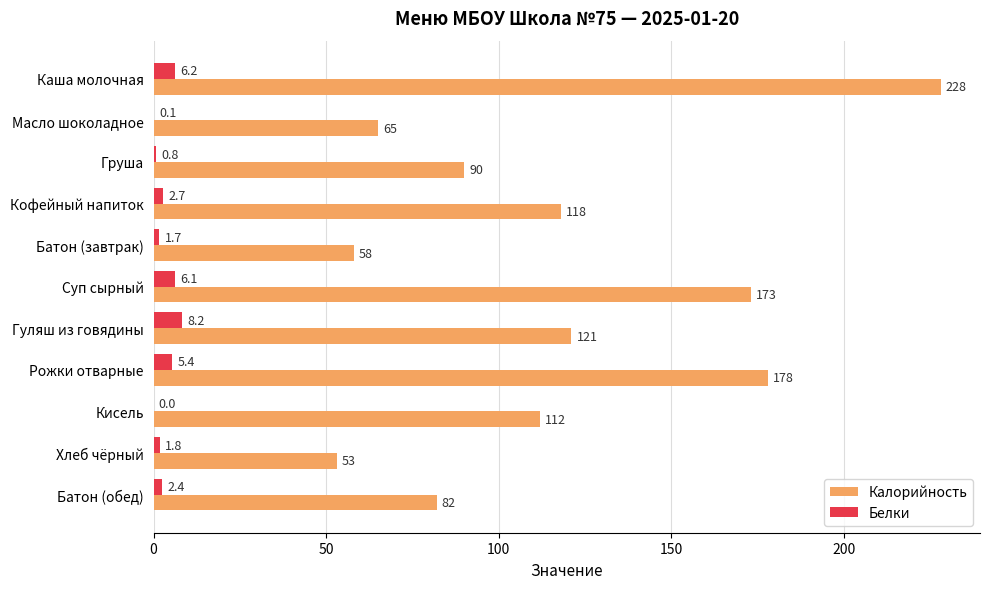

How many values in Белки are above zero?

10